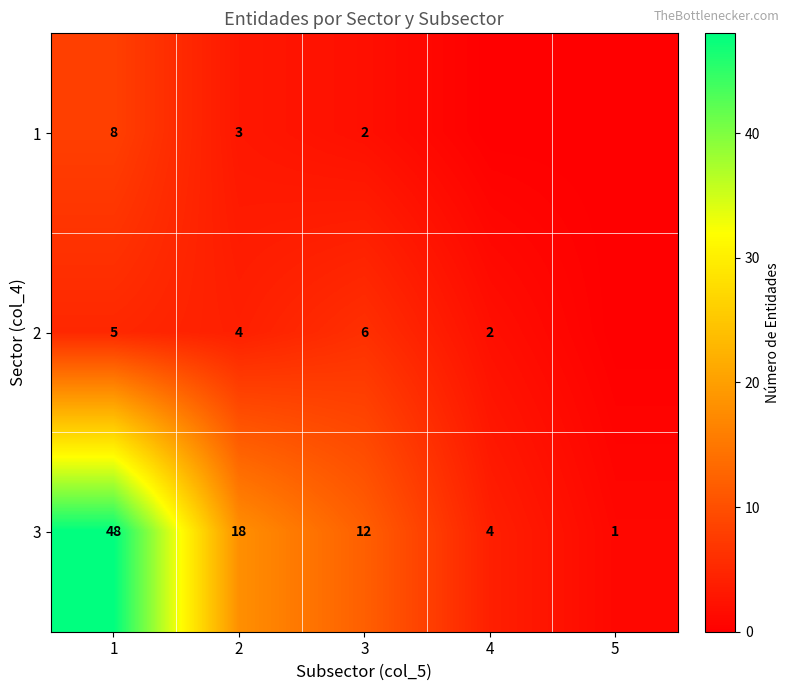

What is the difference between the 3 values at 5 and 3?

11